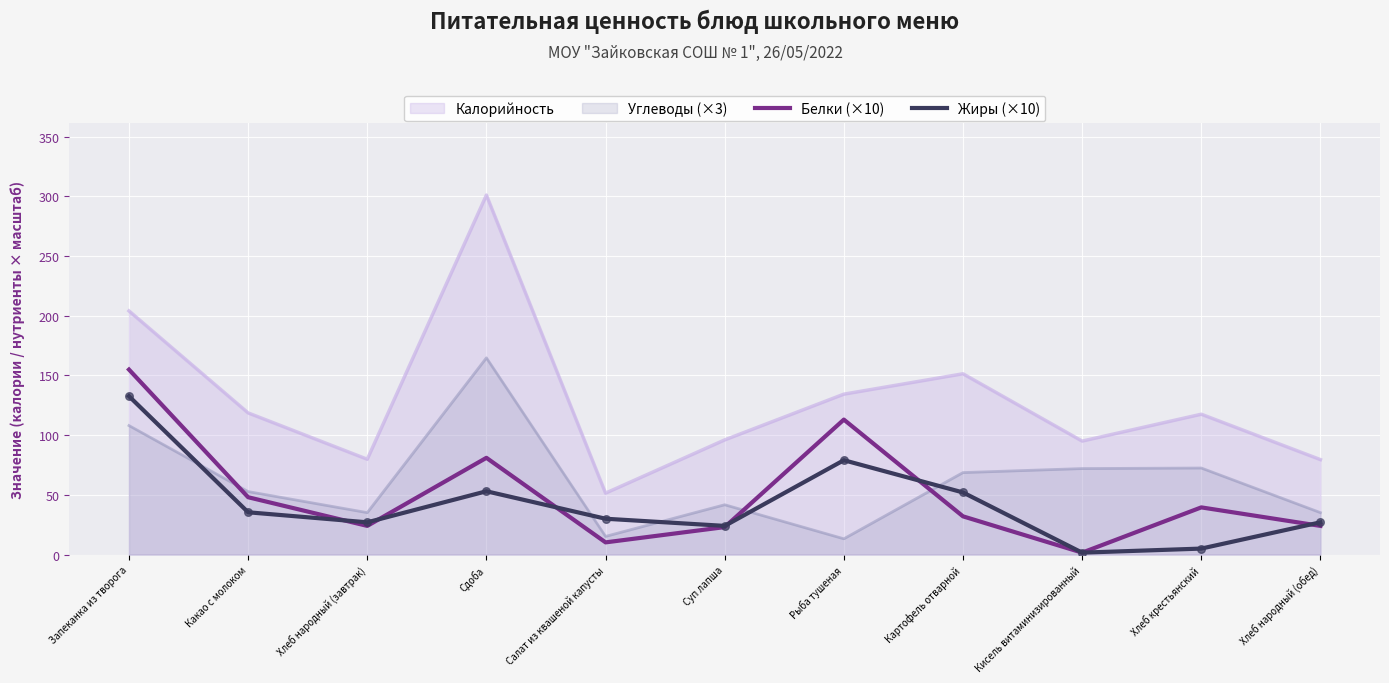

Is the value of Жиры (×10) at Картофель отварной greater than the value of Белки (×10) at Сдоба?

No